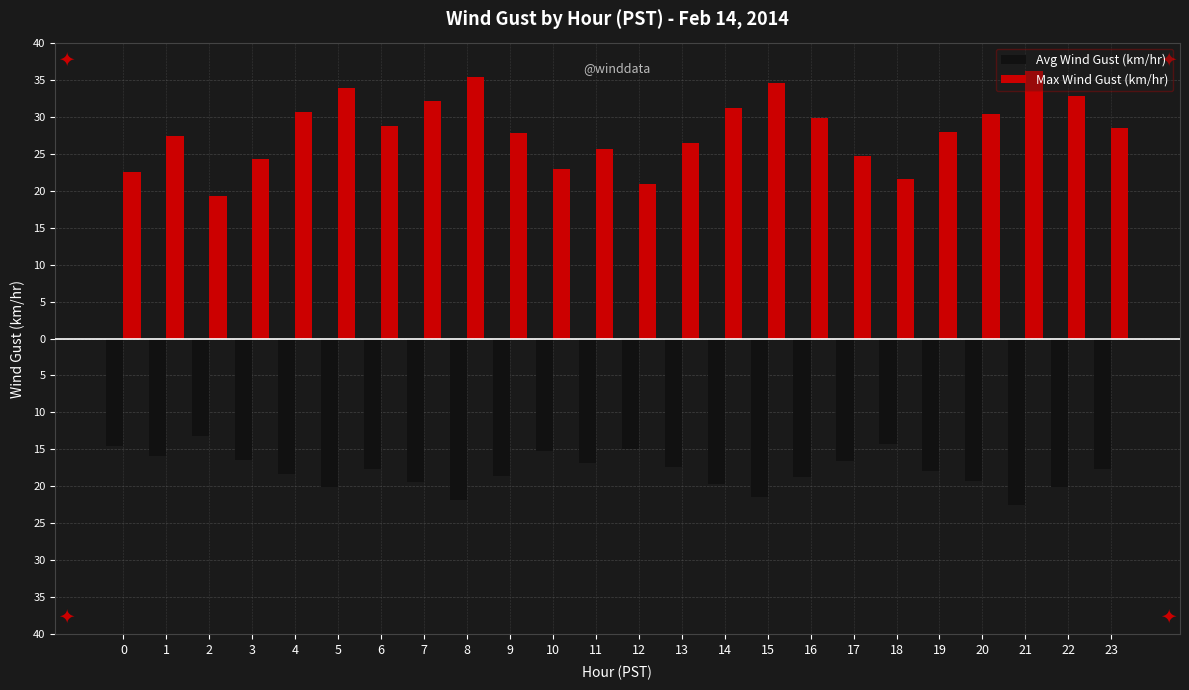

Which series has the largest range (max minus min)?

Max Wind Gust (km/hr)